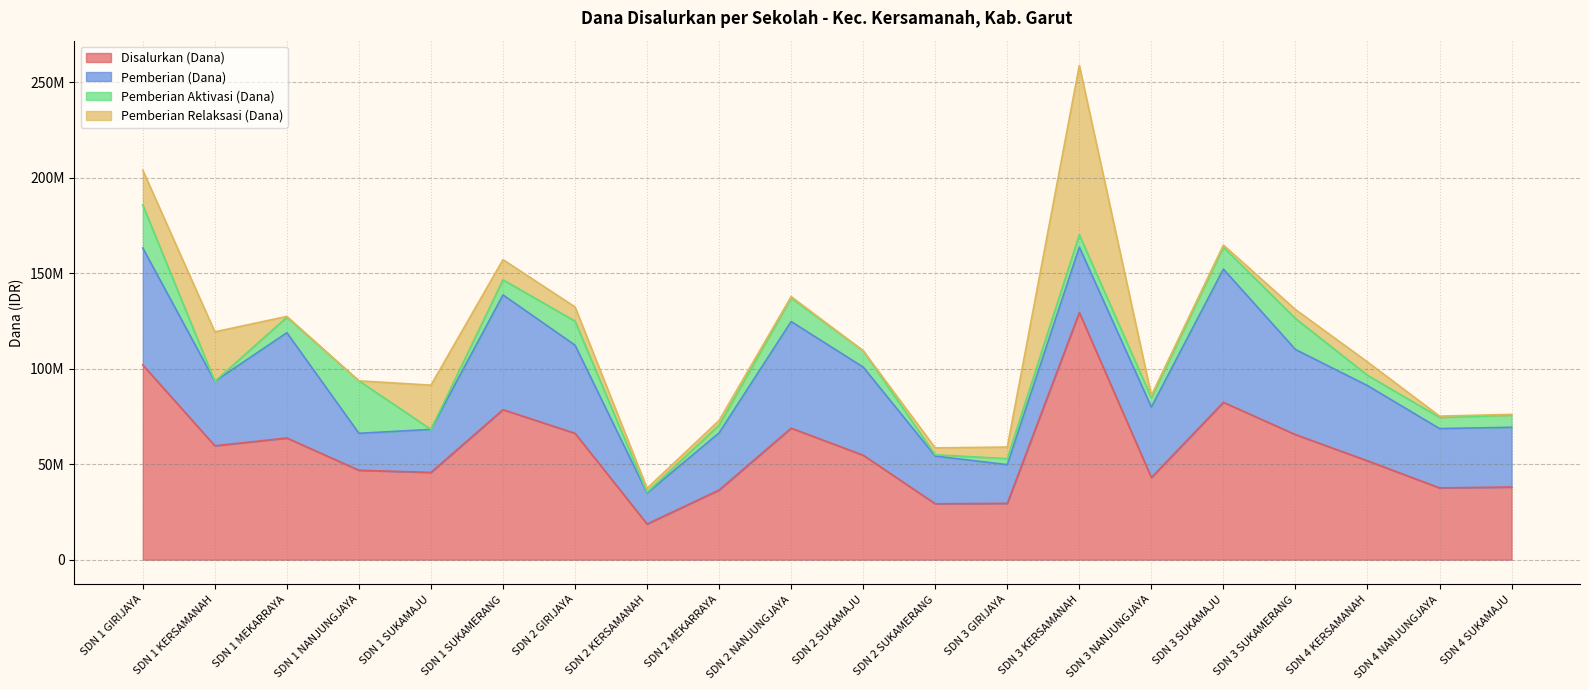

At which label does Pemberian Relaksasi (Dana) reach its peak?

SDN 3 KERSAMANAH